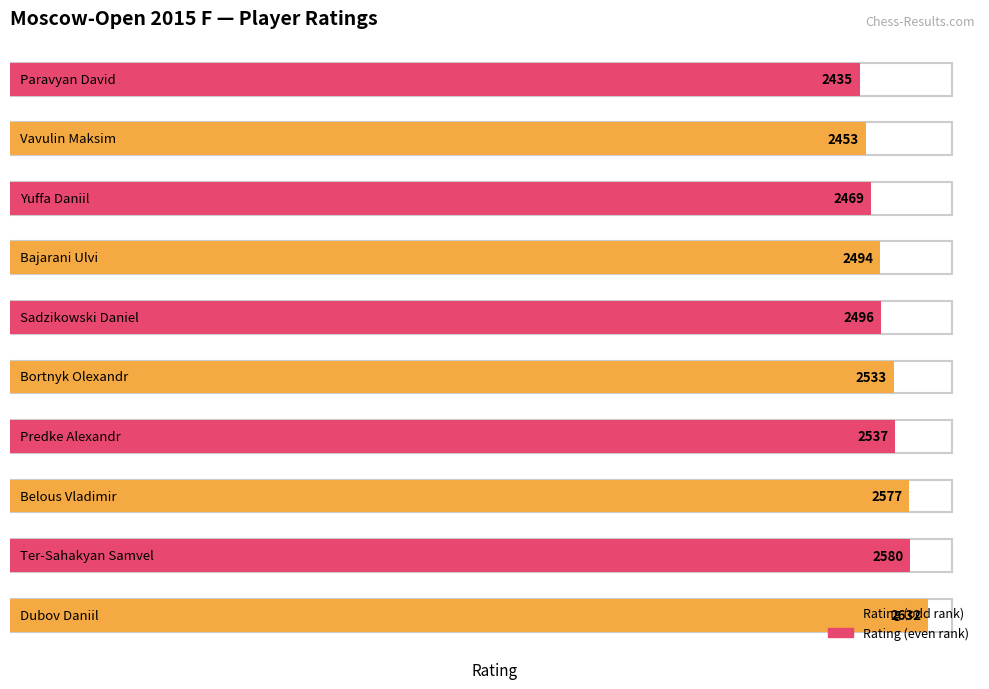

List the labels in order of value, smallest first.

Paravyan David, Vavulin Maksim, Yuffa Daniil, Bajarani Ulvi, Sadzikowski Daniel, Bortnyk Olexandr, Predke Alexandr, Belous Vladimir, Ter-Sahakyan Samvel, Dubov Daniil